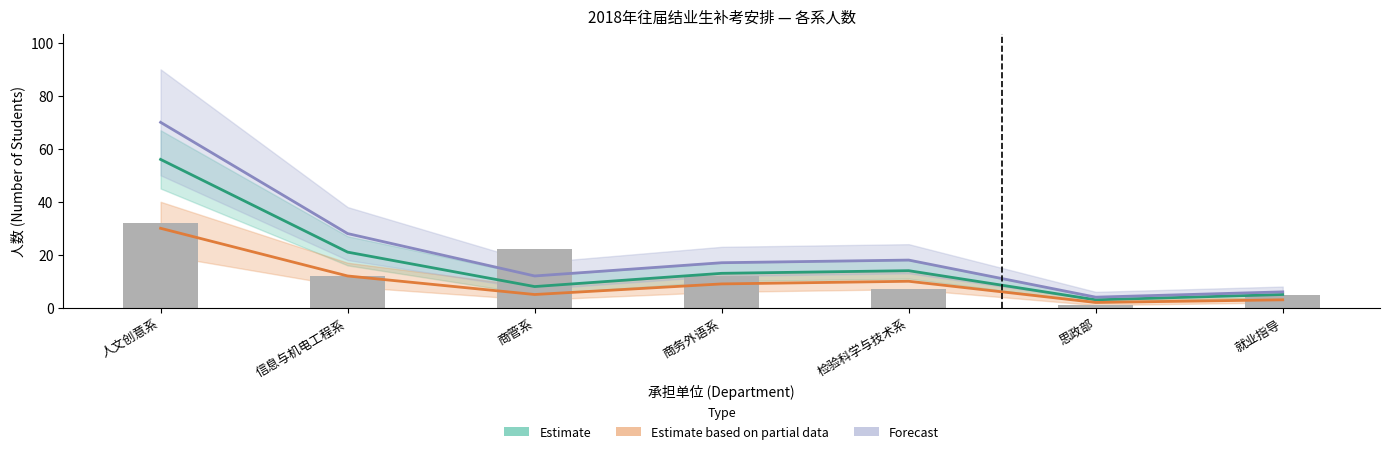

What is the label of the 6th bar from the right?

信息与机电工程系